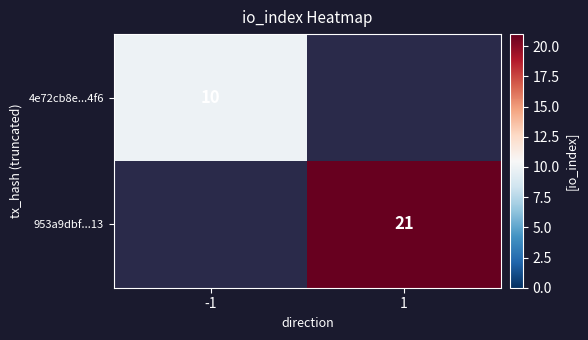

True or false: 953a9dbf...13 has a value of 36.8 at 1.

False